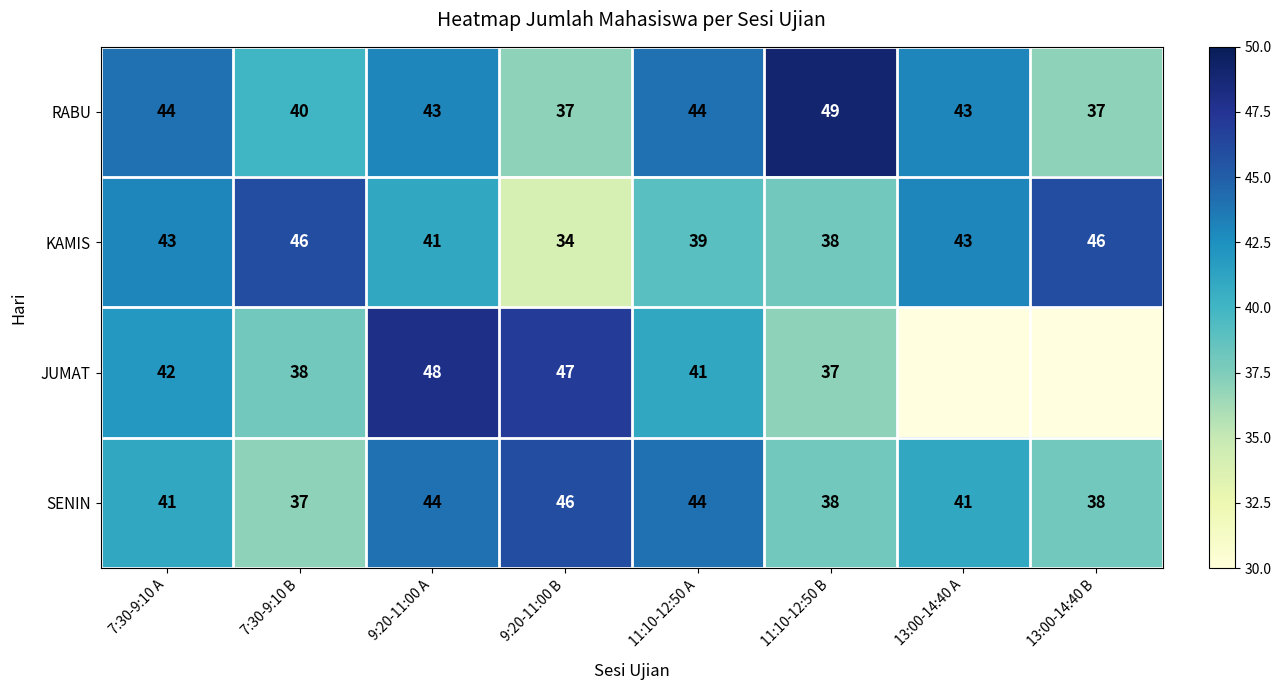

At how many categories does at least one series exceed 42?

8